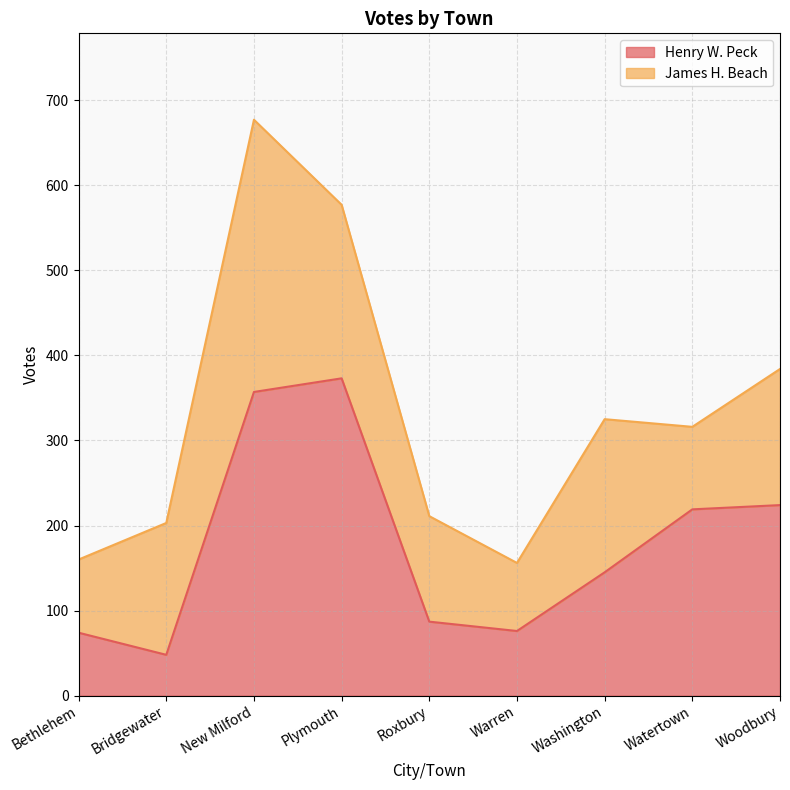

Reading left to right, what are all the values shown in this chart?

74	48	357	373	87	76	145	219	224